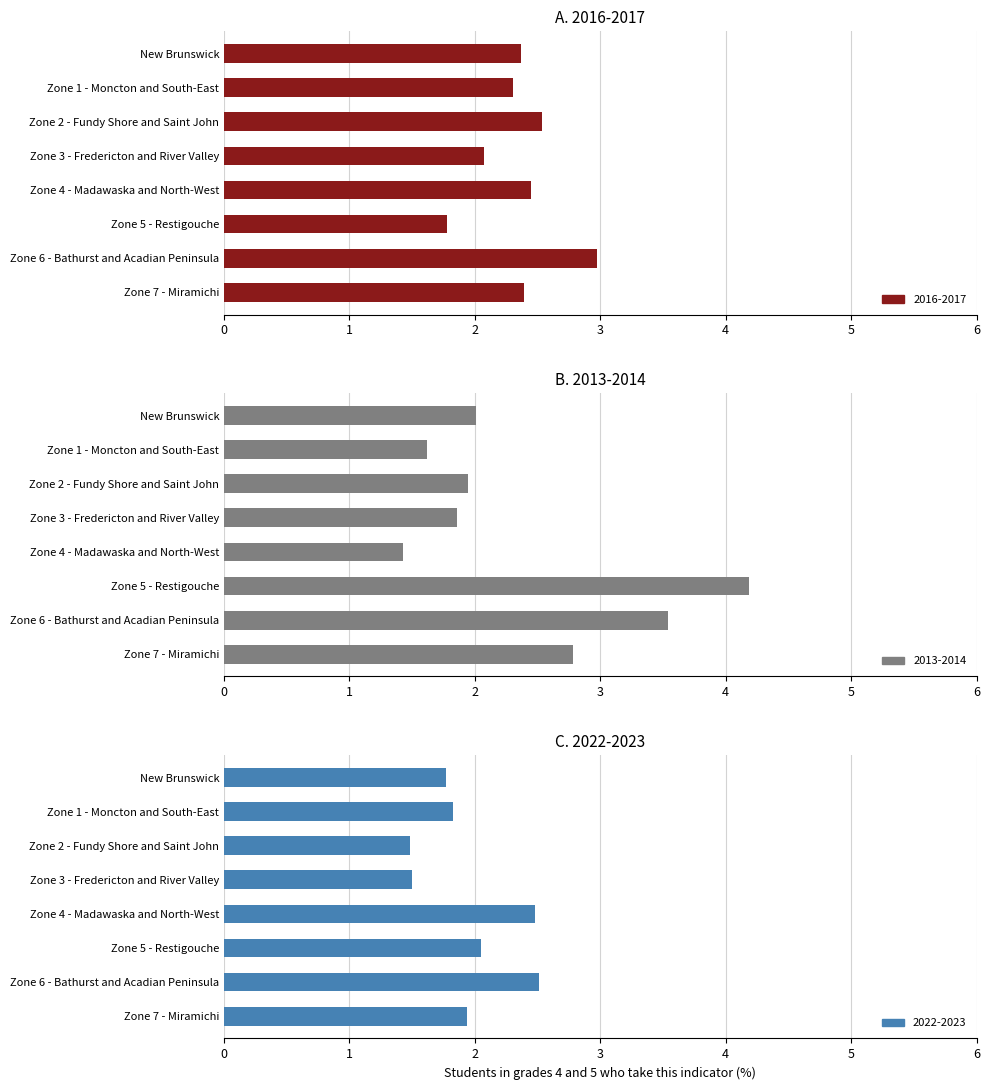

At which category is the sum across all series the highest?

Zone 6 - Bathurst and Acadian Peninsula